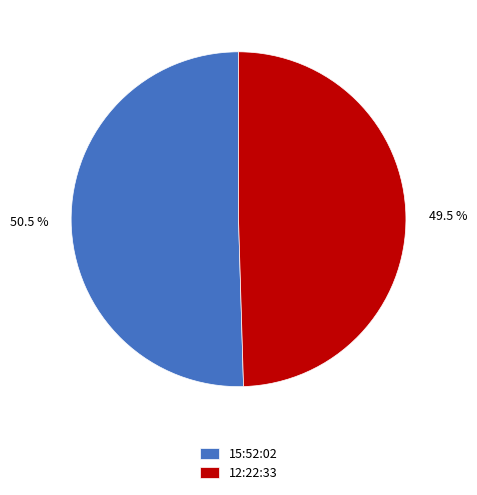

True or false: 15:52:02 accounts for 39% of the total.

False